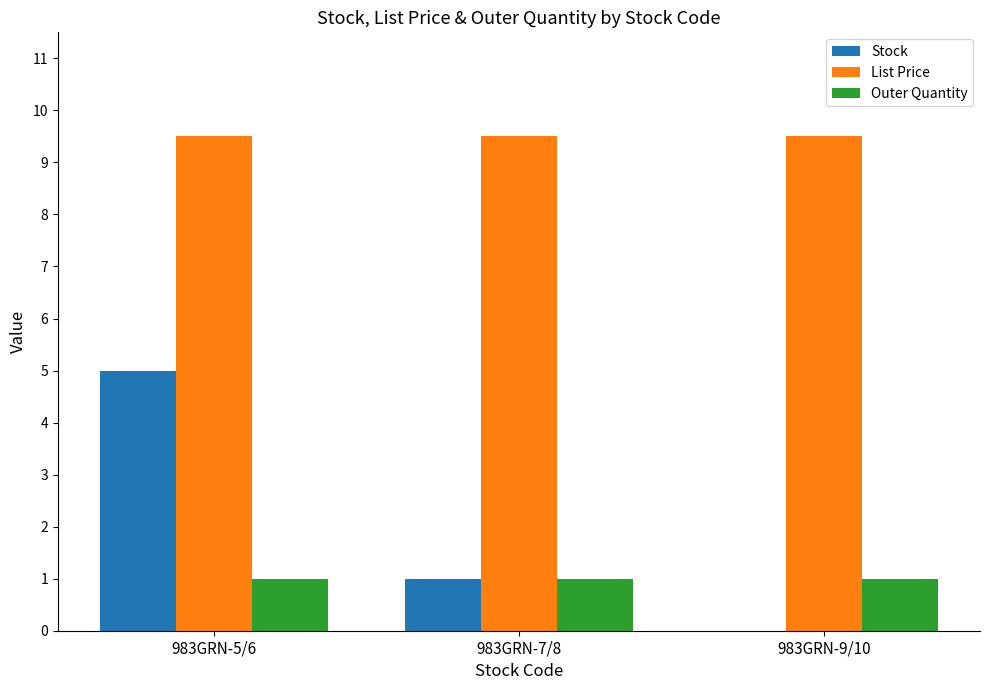

What is the sum of the Outer Quantity values at 983GRN-5/6 and 983GRN-9/10?

2.0